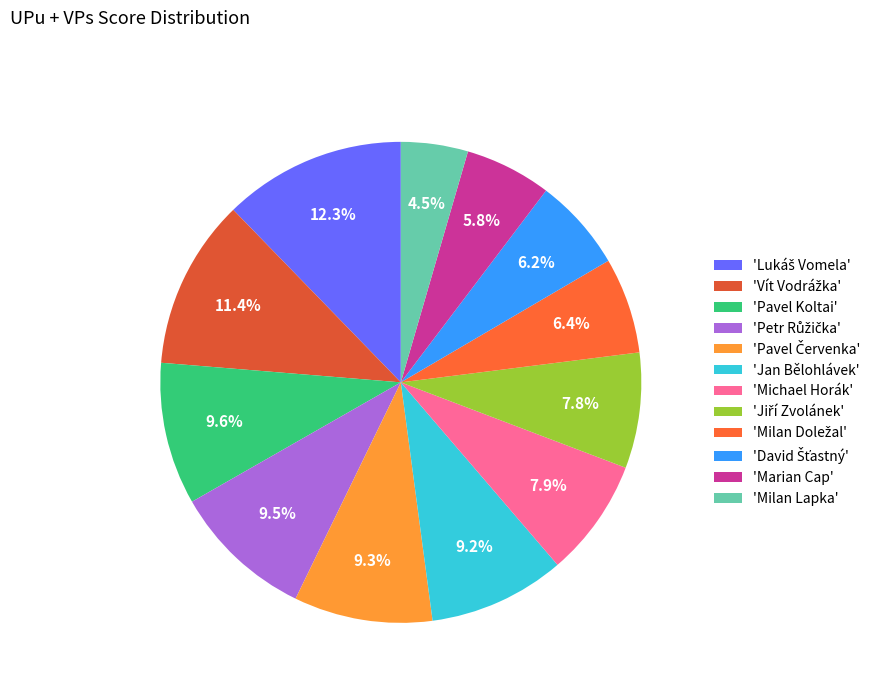

Which category has the smallest portion of the pie?

'Milan Lapka'